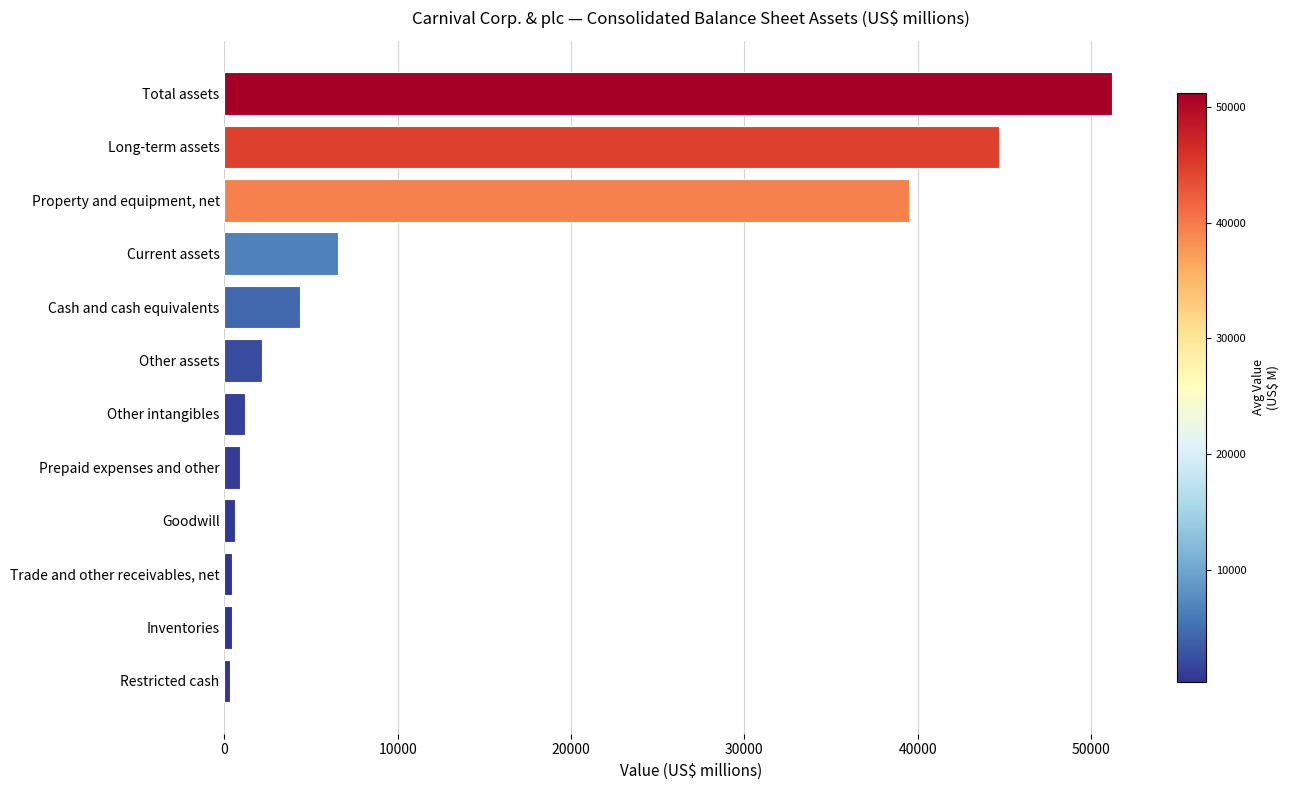

Where is the data nearest to the value 25789?

Property and equipment, net